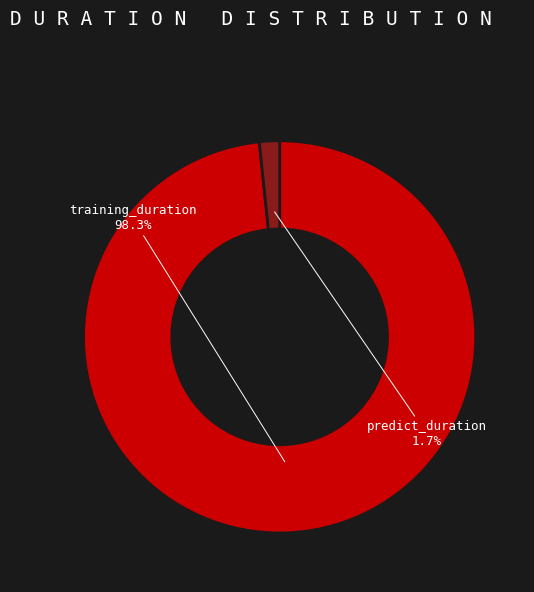

Is the sum of predict_duration and training_duration greater than half?

Yes